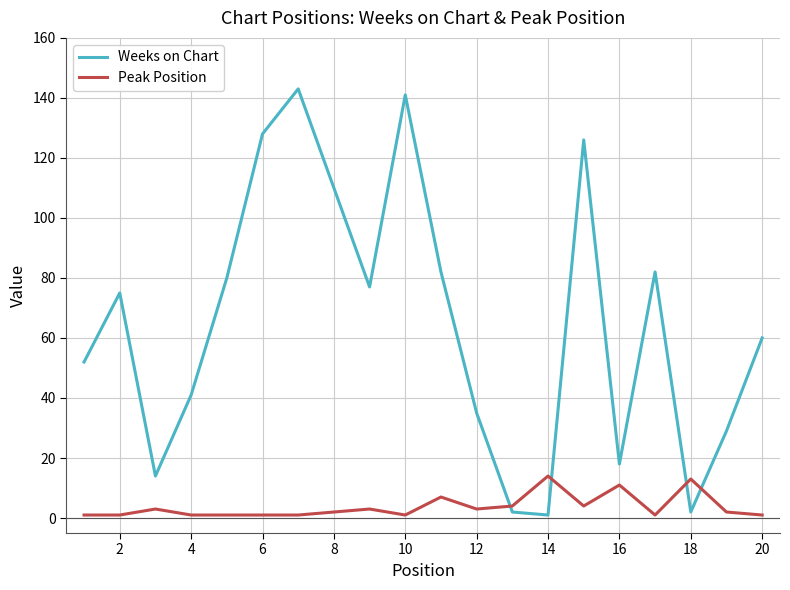

True or false: Peak Position and Weeks on Chart cross at least once.

True